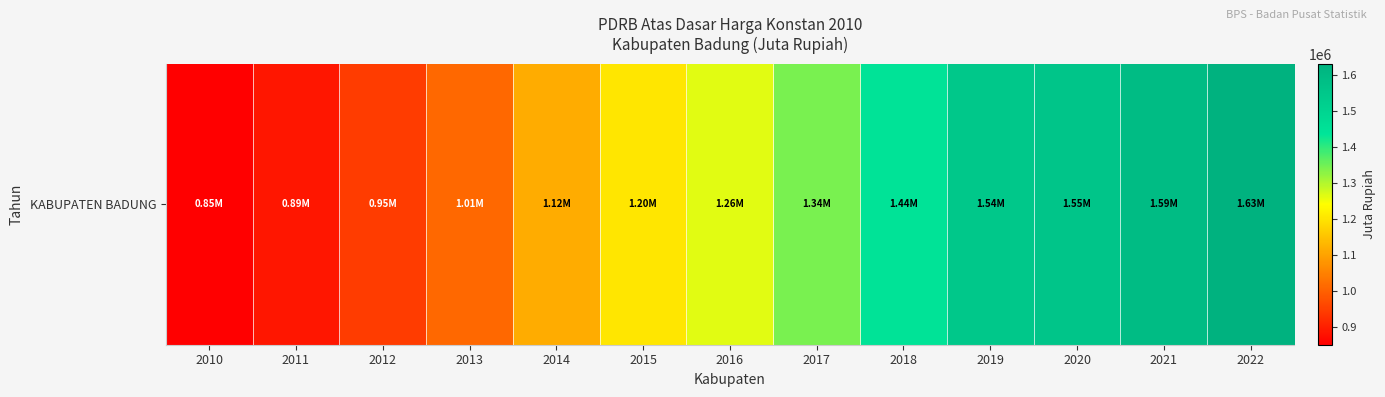

True or false: the data shows 1554553.3 at 2020.

True